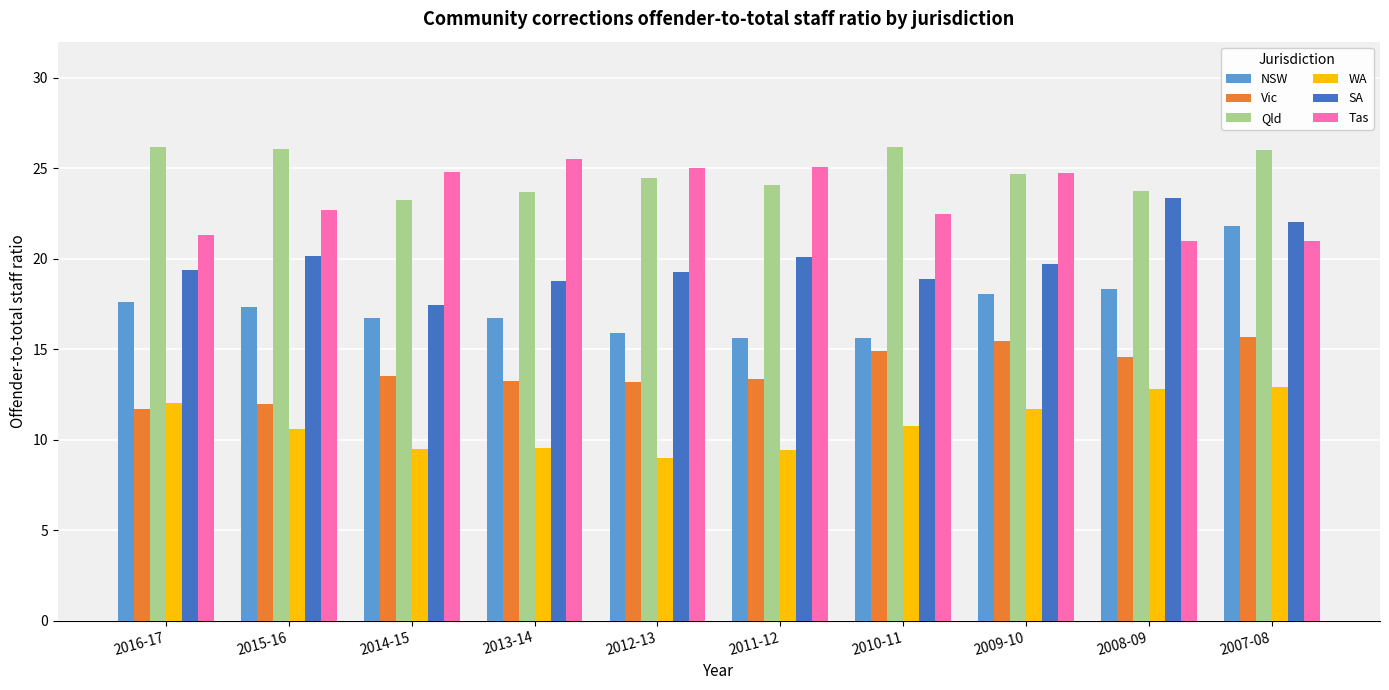

At 2015-16, list the series in order from largest to smallest.

Qld, Tas, SA, NSW, Vic, WA